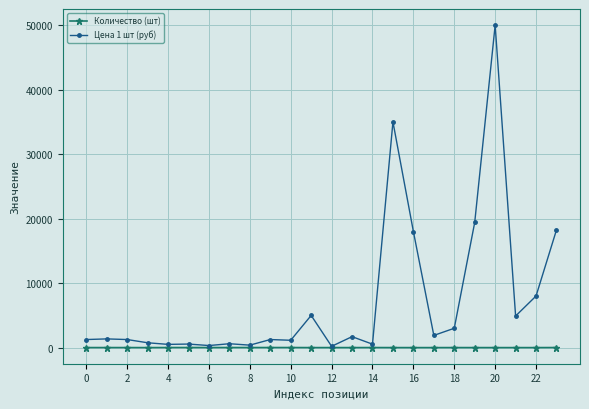

Which series has the widest spread of values?

Цена 1 шт (руб)